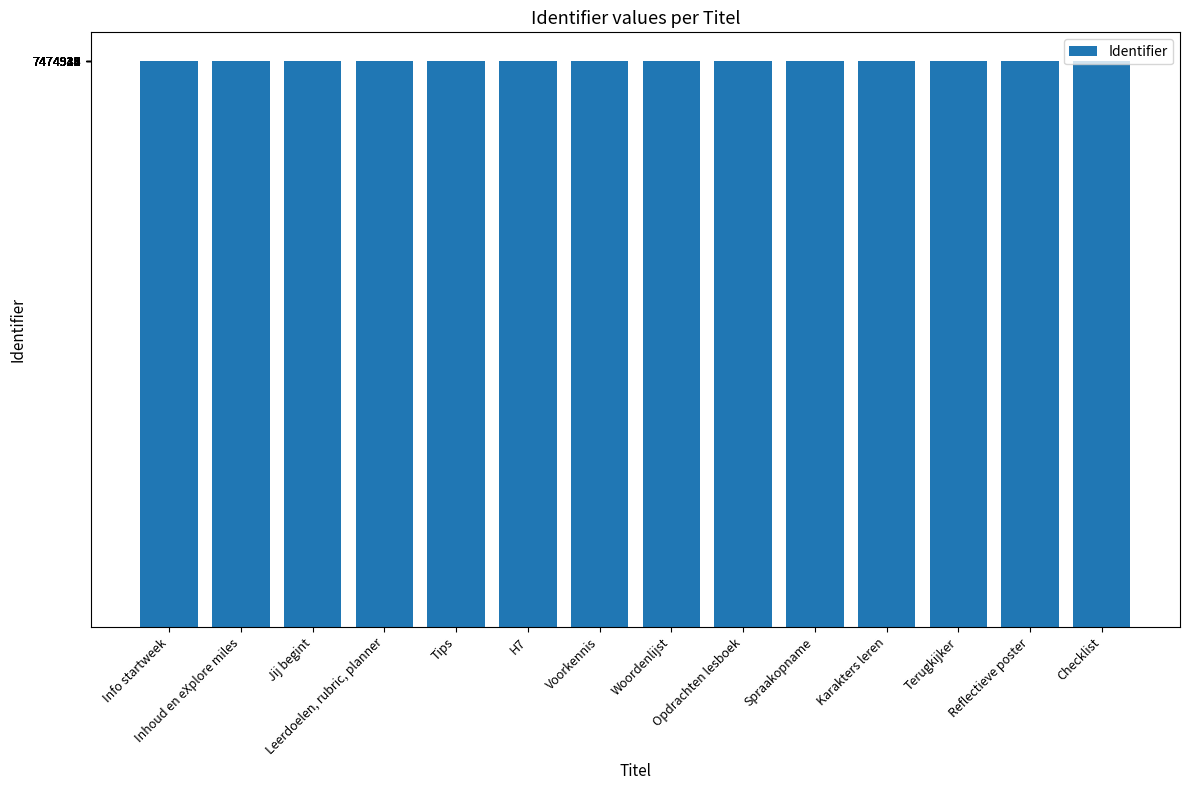

What is the value of the 2nd bar from the left?

7474917